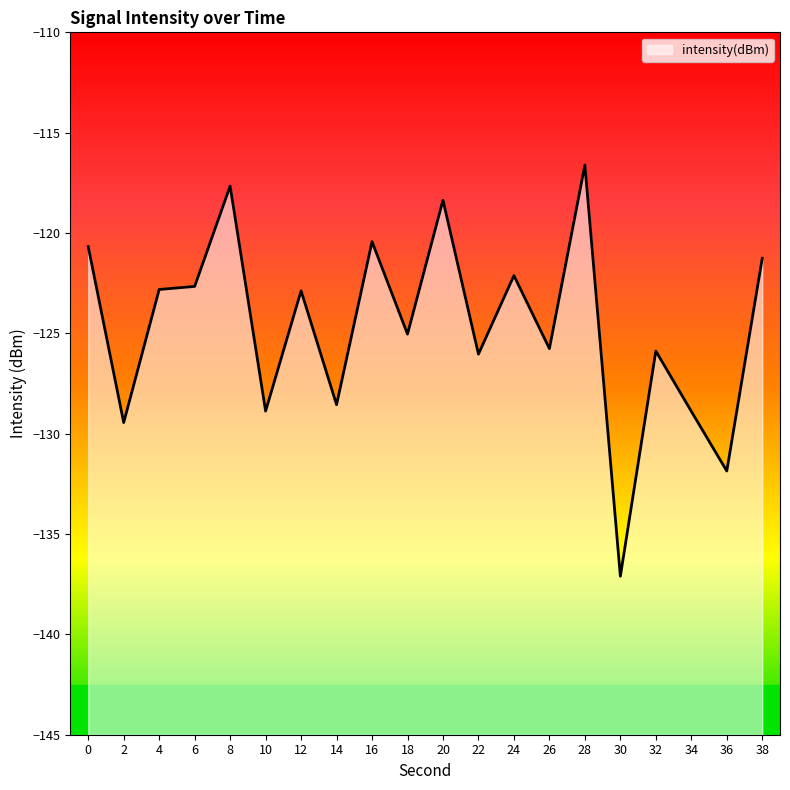

How many lines are shown in the chart?

1